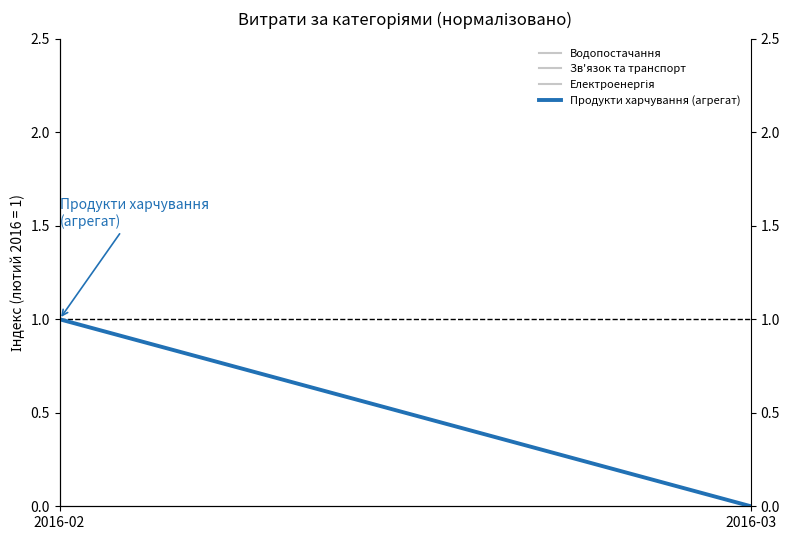

Which series has the largest range (max minus min)?

Електроенергія